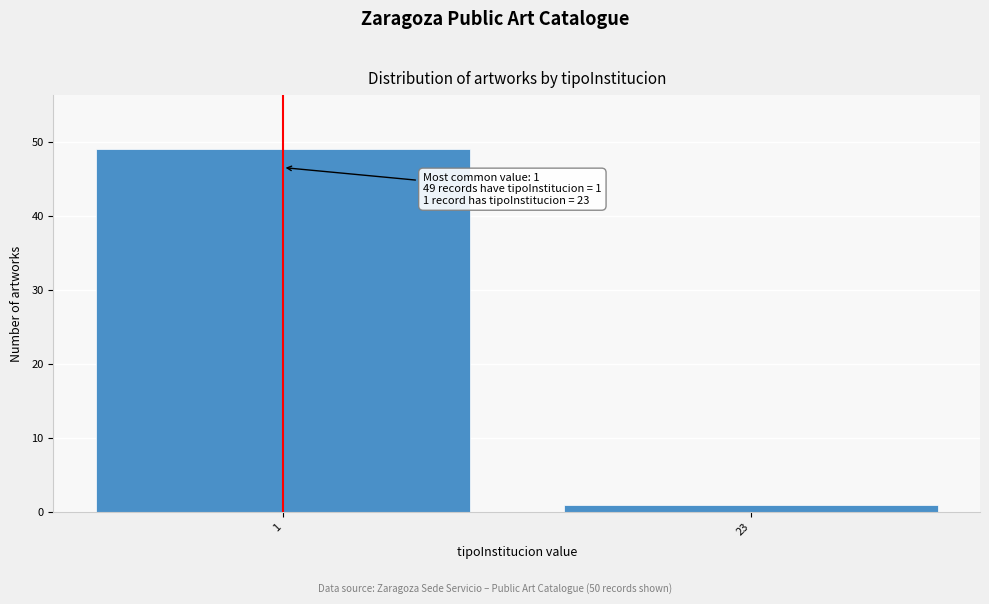

Reading right to left, what are all the values shown in this chart?

23=1	1=49